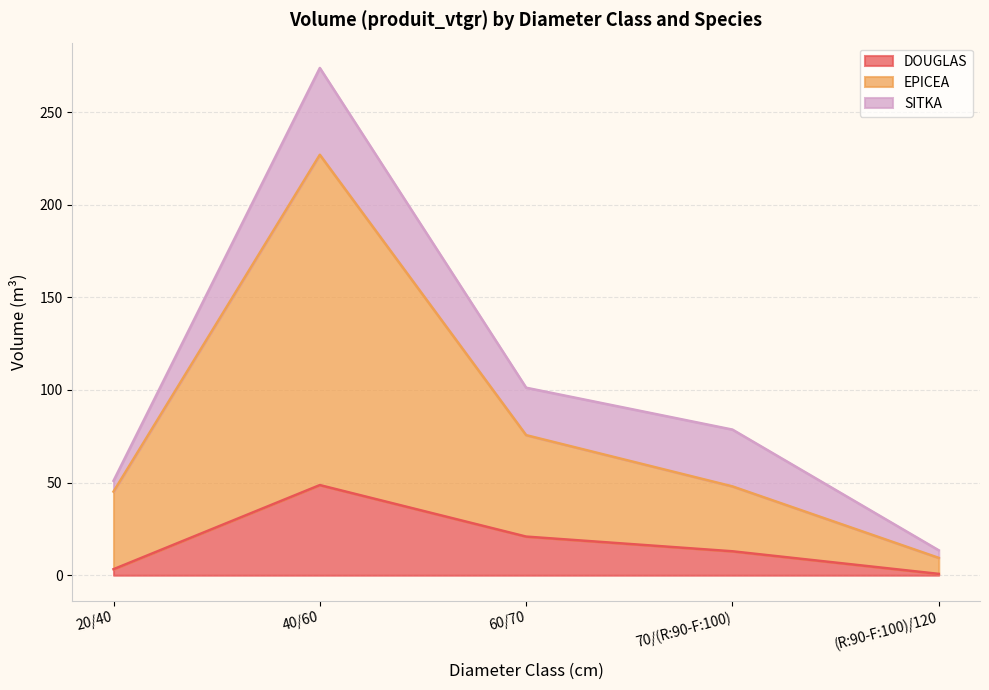

How many categories are shown in the chart?

5